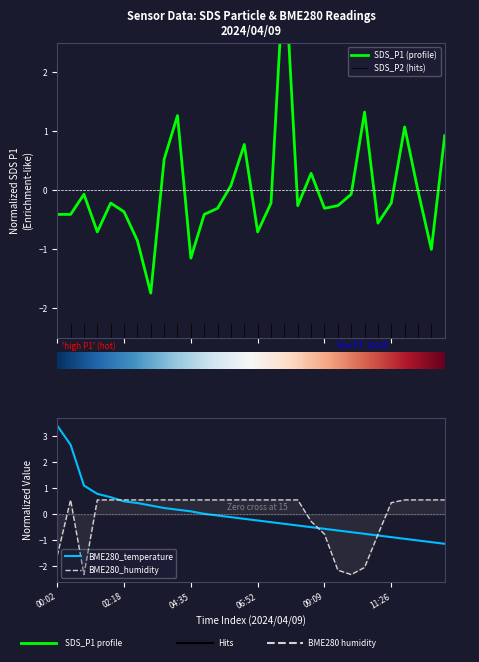

Which series changed the most between 07:19 and 13:15?

SDS_P1